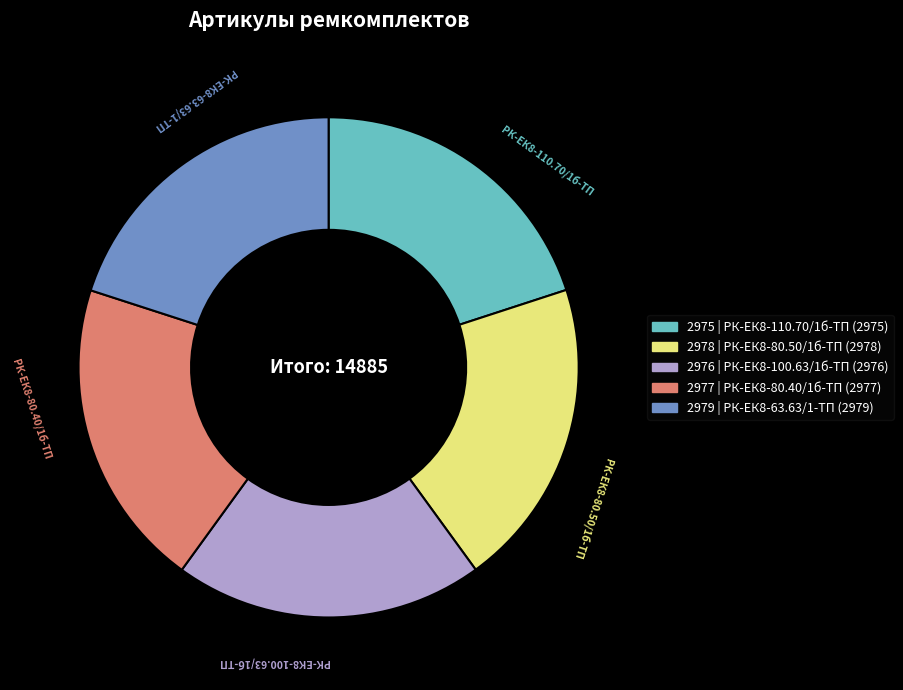

Count the number of slices in the pie.

5